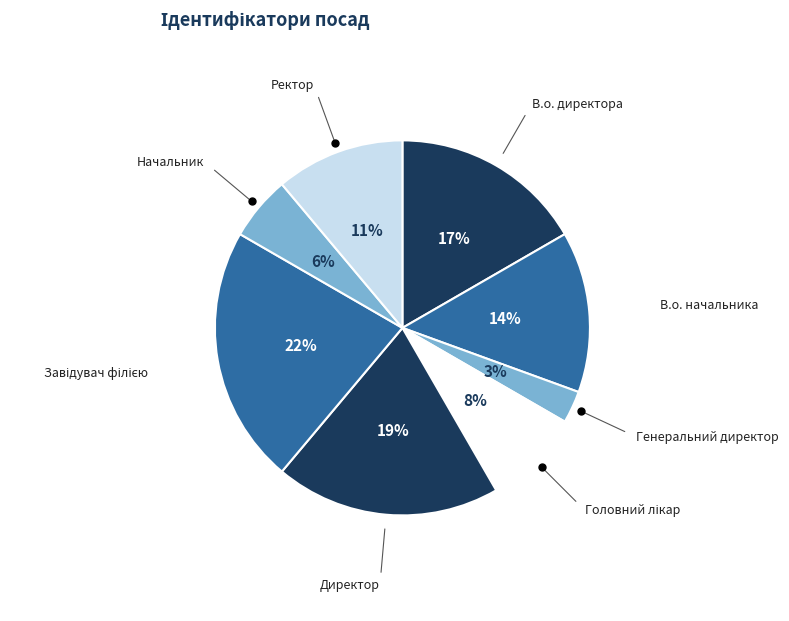

What is the ratio of the value at В.о. директора to the value at Ректор?

1.5